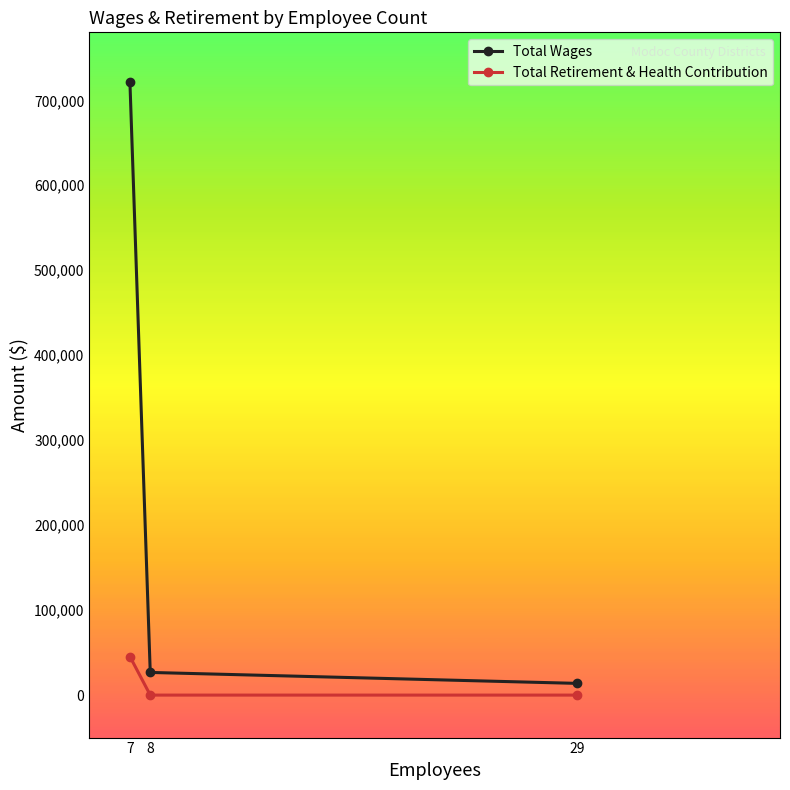

How many lines are shown in the chart?

2